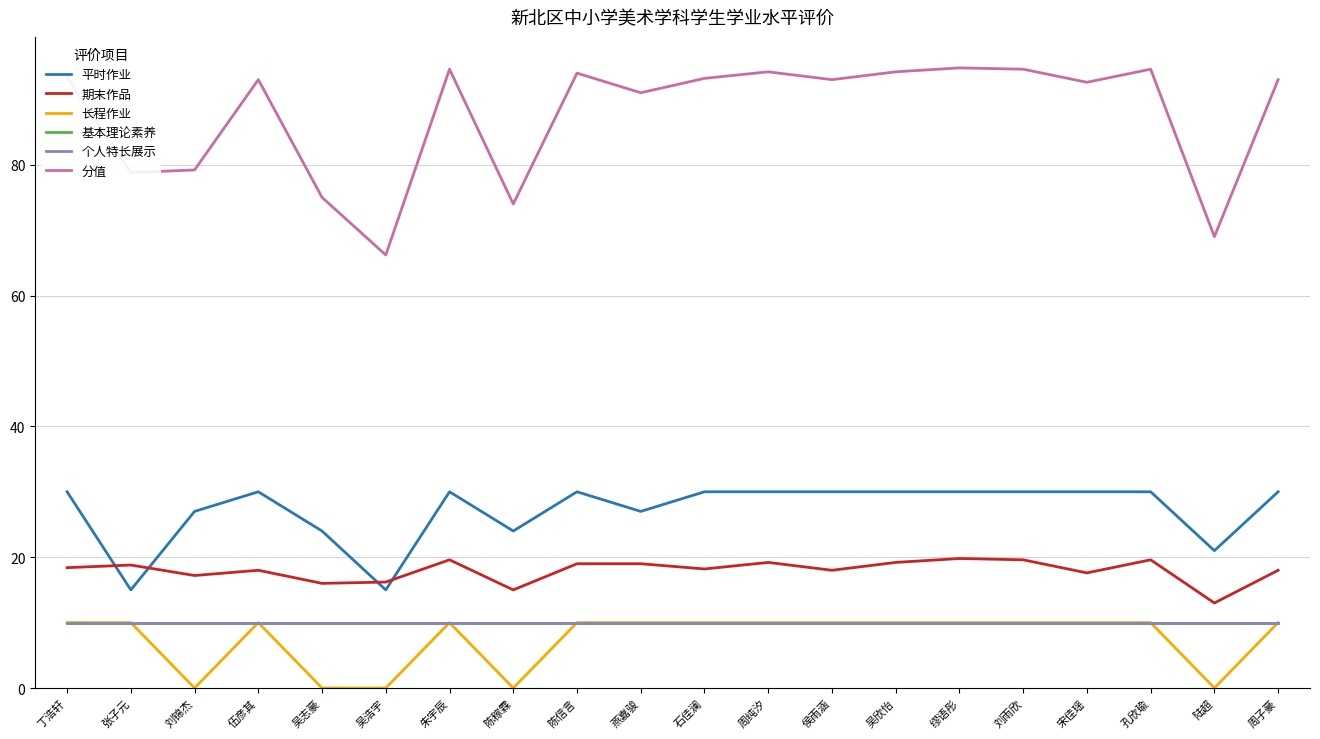

What is the spread (max minus min) of values at 伍彦其?

83.0